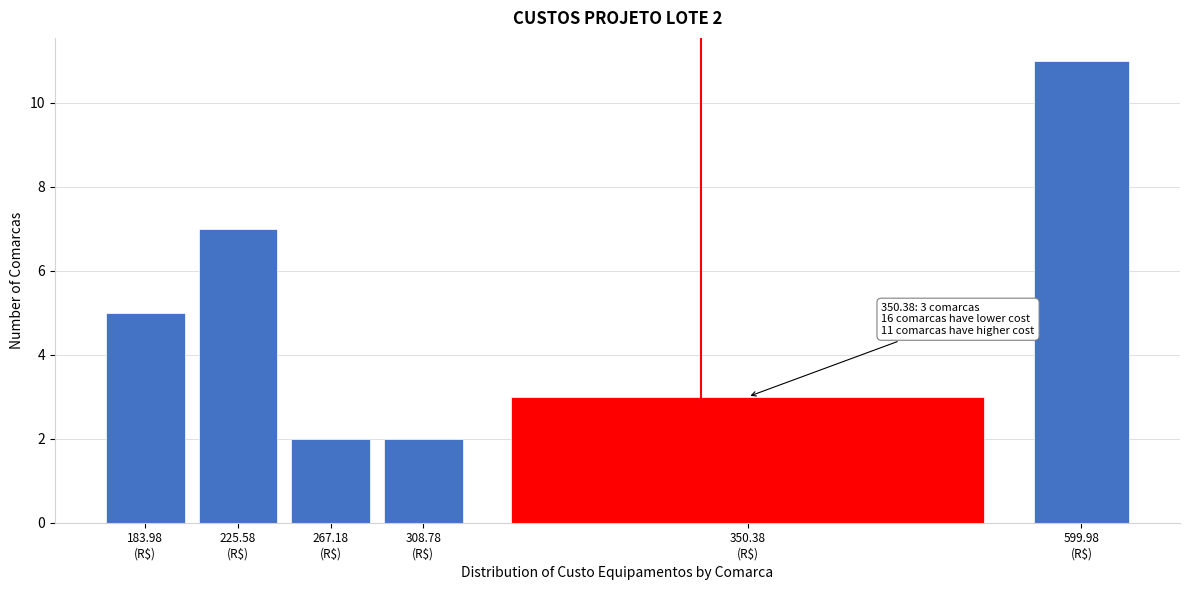

Reading right to left, what are all the values shown in this chart?

11	3	2	2	7	5